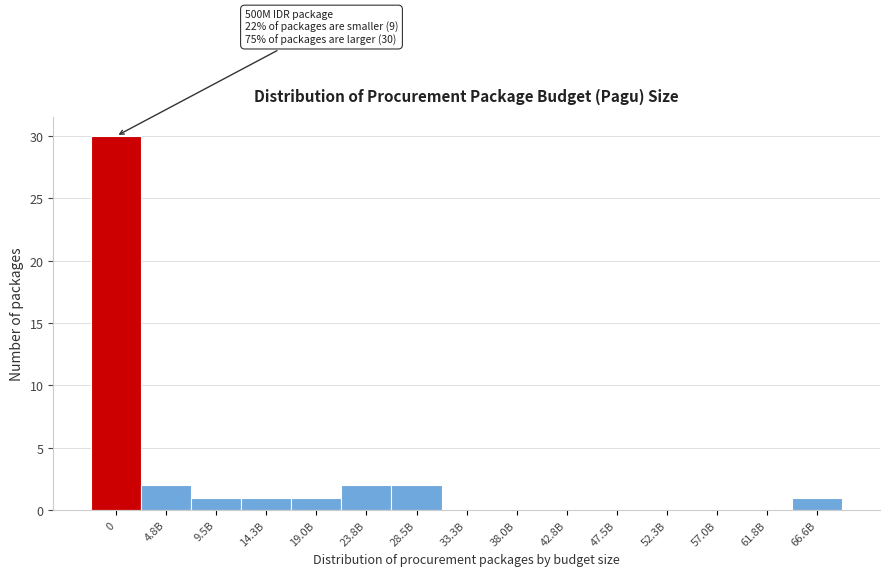

Reading left to right, list all the values displayed in this chart.

0=30	4.8B=2	9.5B=1	14.3B=1	19.0B=1	23.8B=2	28.5B=2	33.3B=0	38.0B=0	42.8B=0	47.5B=0	52.3B=0	57.0B=0	61.8B=0	66.6B=1